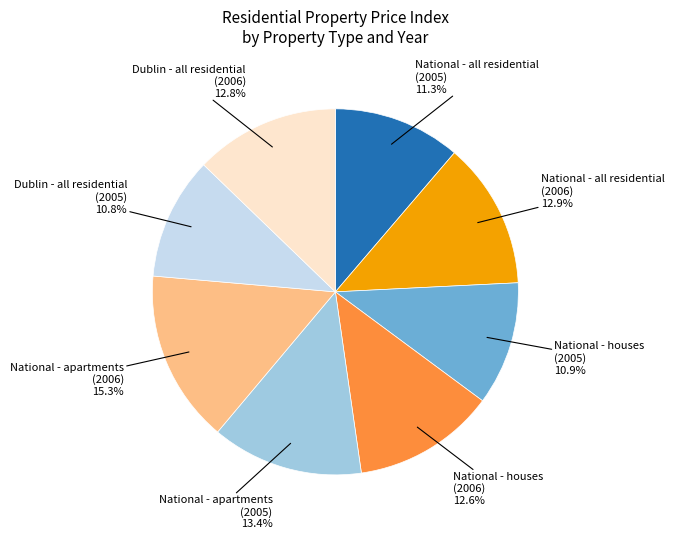

Count the number of slices in the pie.

8